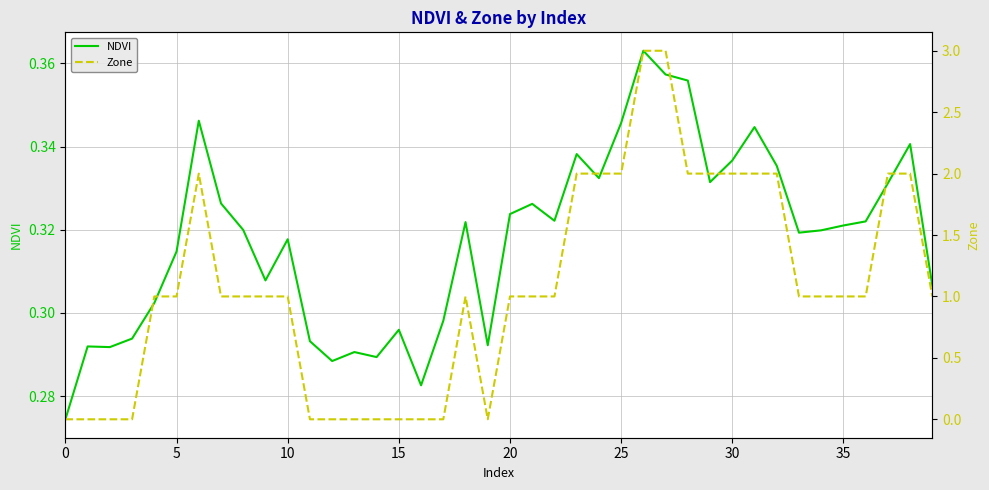

How many positive values does the Zone series have?

28